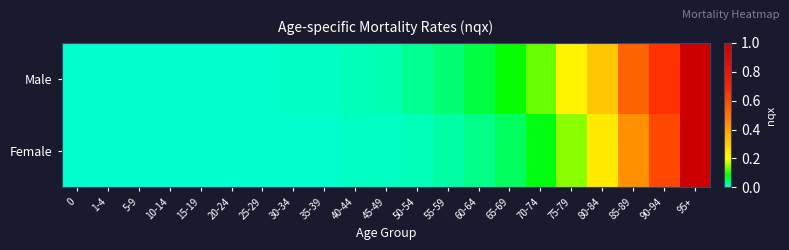

Which has a higher value, 75-79 or 25-29?

75-79